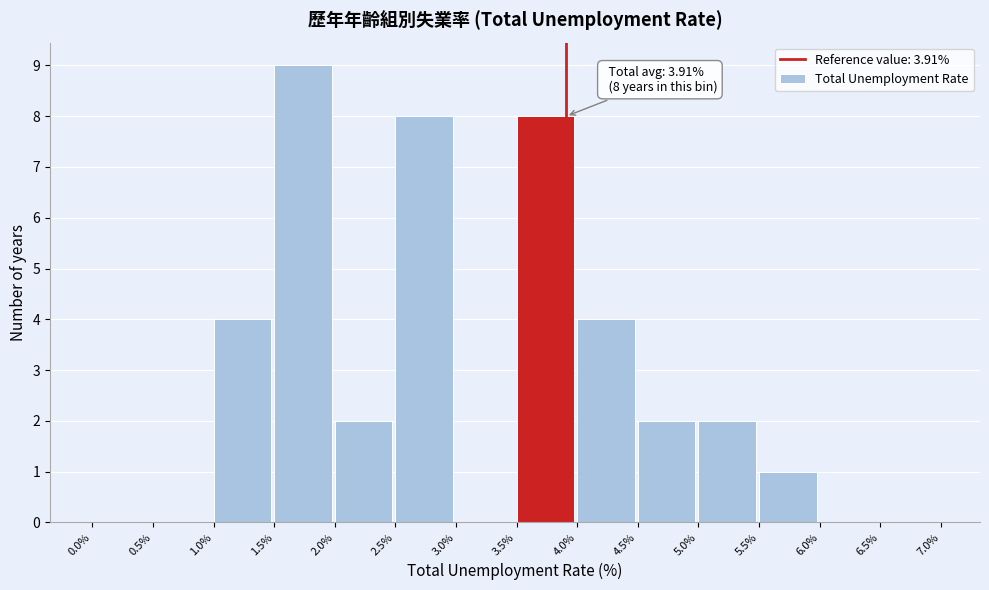

Over which range of the x-axis is the bar tallest?

1.5% to 2.0%